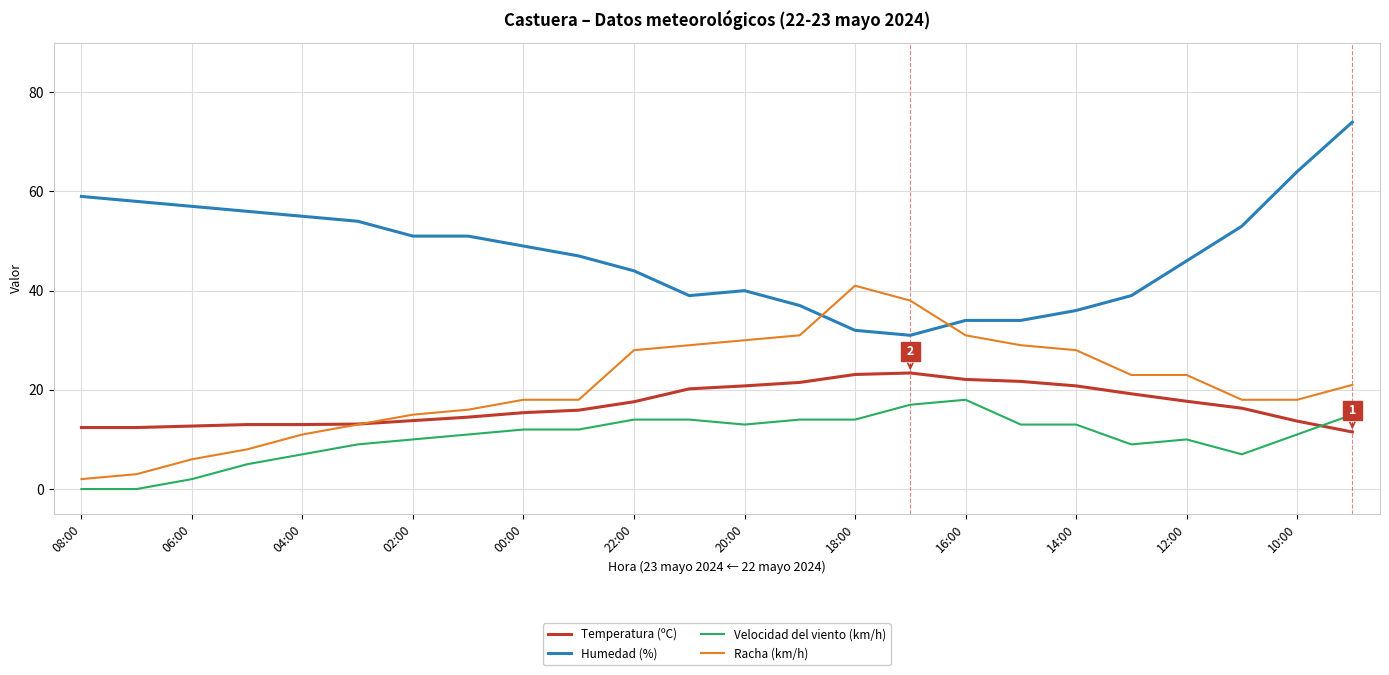

True or false: Temperatura (ºC) and Humedad (%) intersect in this chart.

False